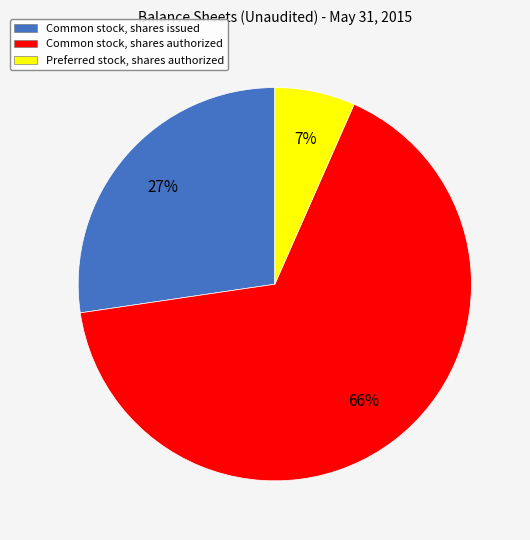

Which category has the biggest portion of the pie?

Common stock, shares authorized